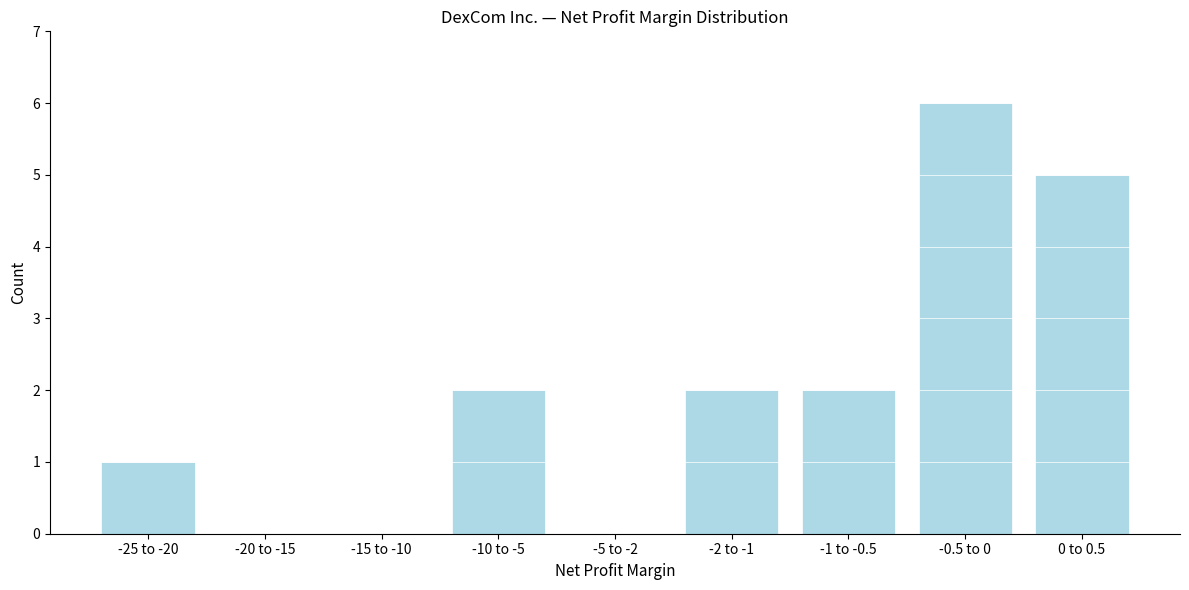

Reading right to left, what are all the values shown in this chart?

0 to 0.5=5	-0.5 to 0=6	-1 to -0.5=2	-2 to -1=2	-5 to -2=0	-10 to -5=2	-15 to -10=0	-20 to -15=0	-25 to -20=1